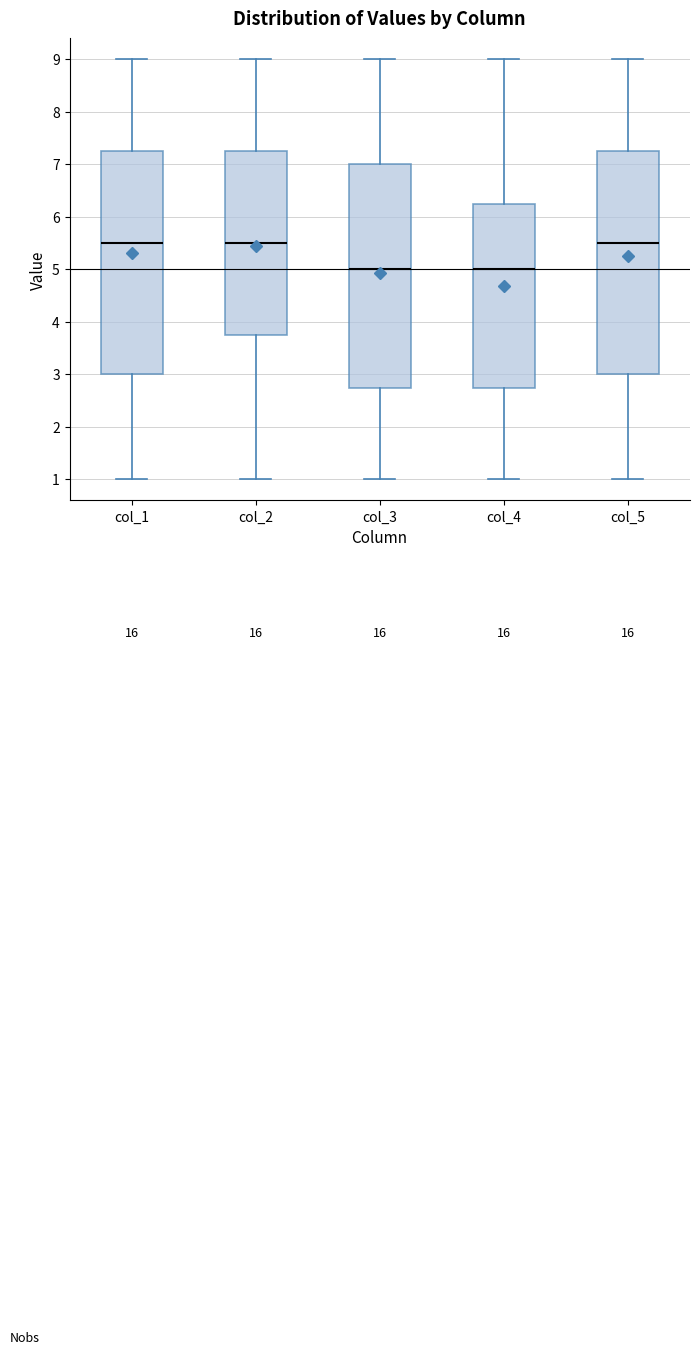

Where is the upper edge of the box for col_5 on the y-axis? The values are not printed on the chart, so give them approximately, as read against the axis.

7.3